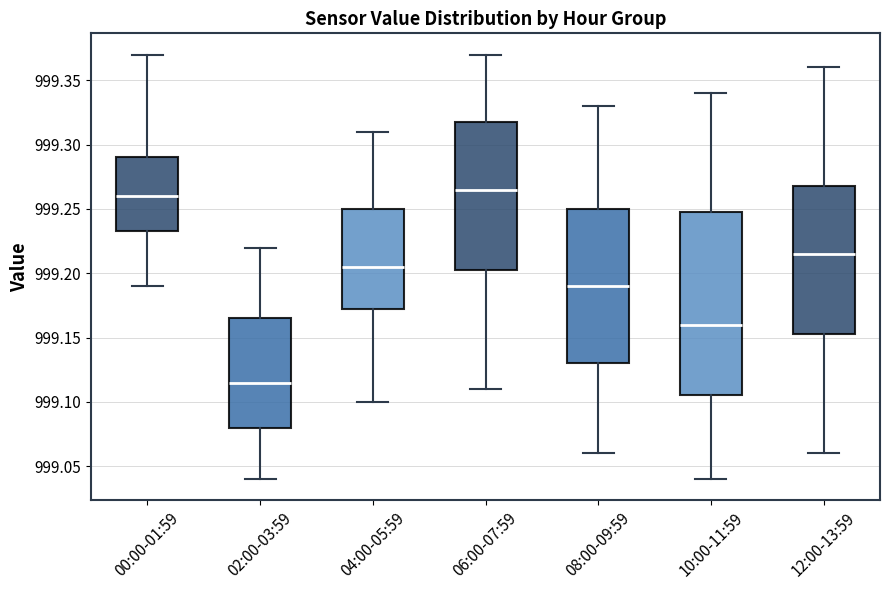

Where is the upper edge of the box for 08:00-09:59 on the y-axis? The values are not printed on the chart, so give them approximately, as read against the axis.

999.250